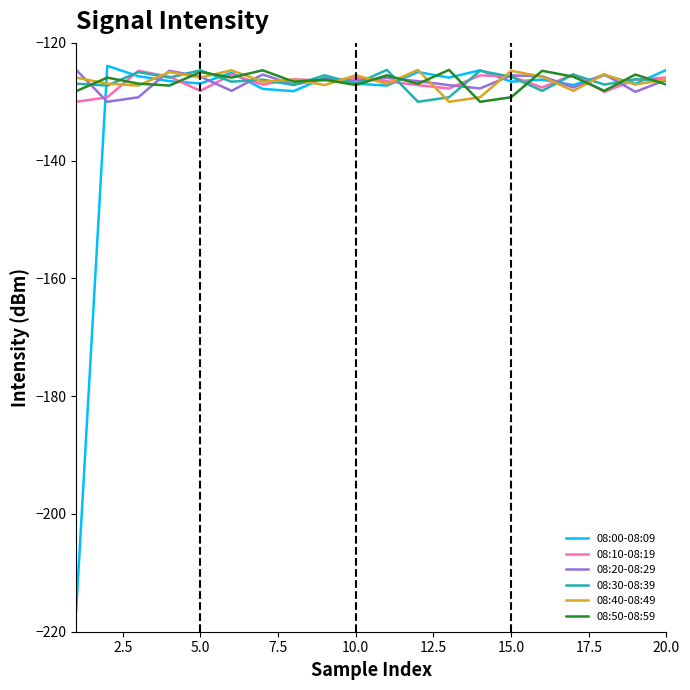

Does the chart display data point markers on the line(s)?

No